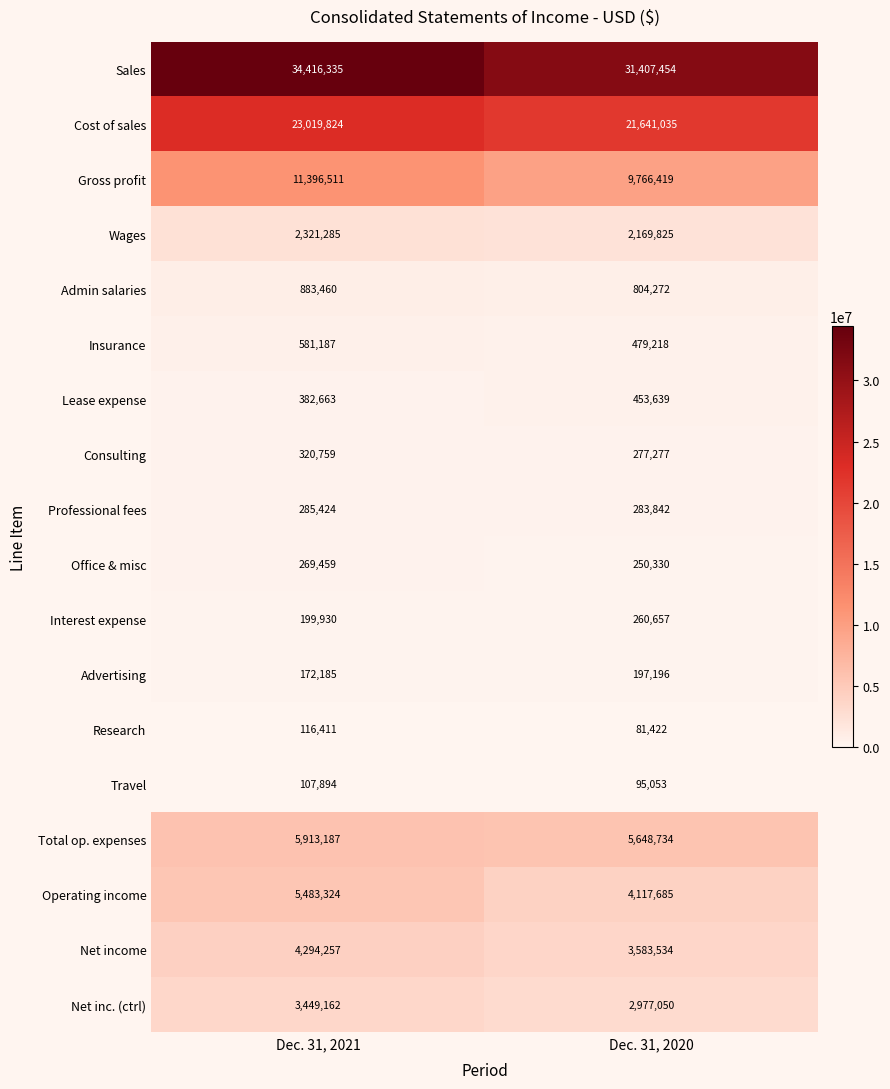

What is the sum of the Interest expense values at Dec. 31, 2021 and Dec. 31, 2020?

460587